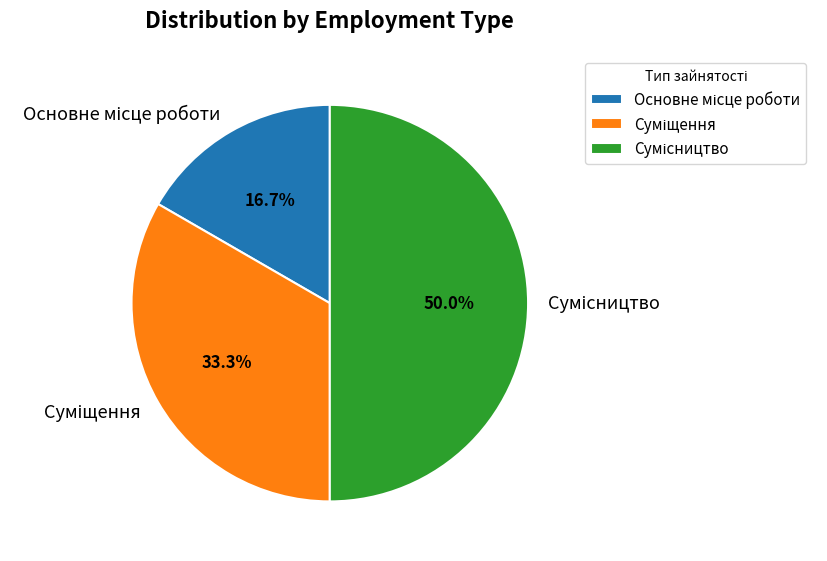

Is there a majority slice in this chart?

No